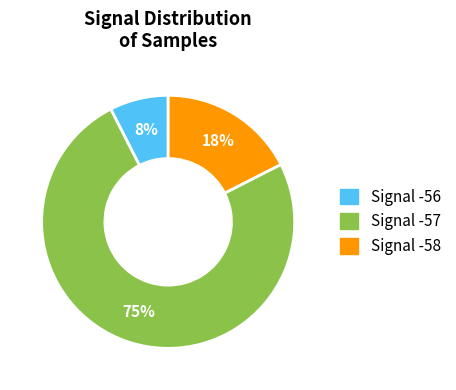

To the nearest percent, what is the average slice percentage?

33%